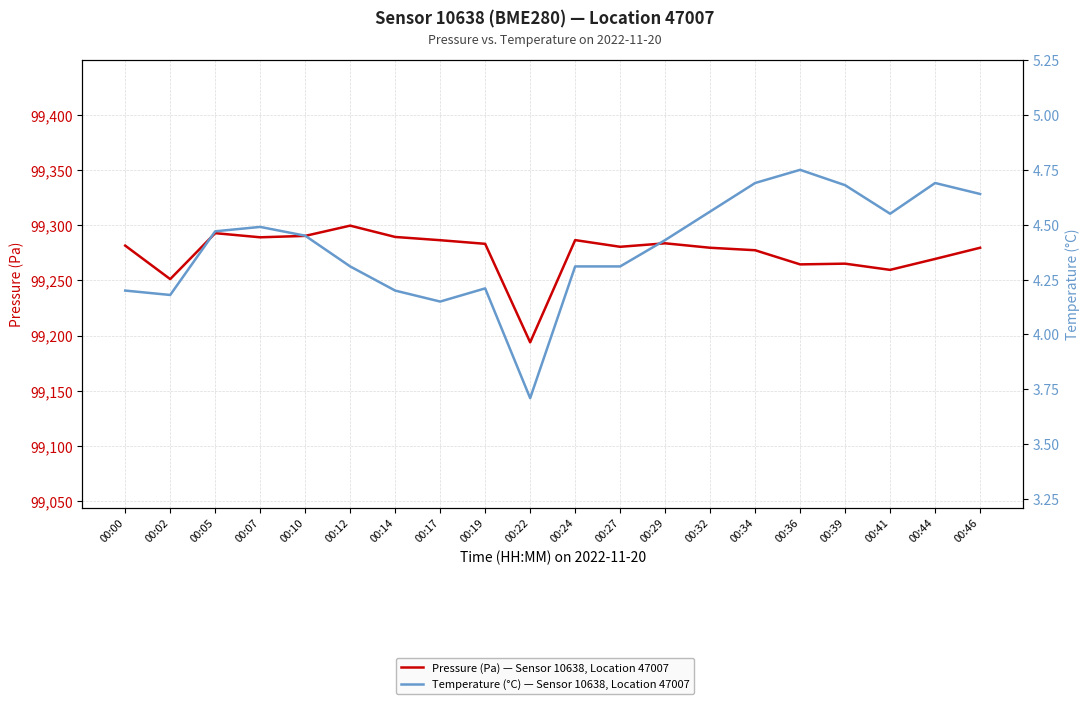

What is the spread (max minus min) of values at 00:22?

99190.3